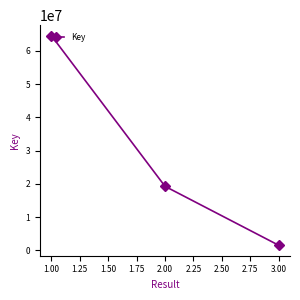

Is it true that the value at 1.00 is 64563133?

True